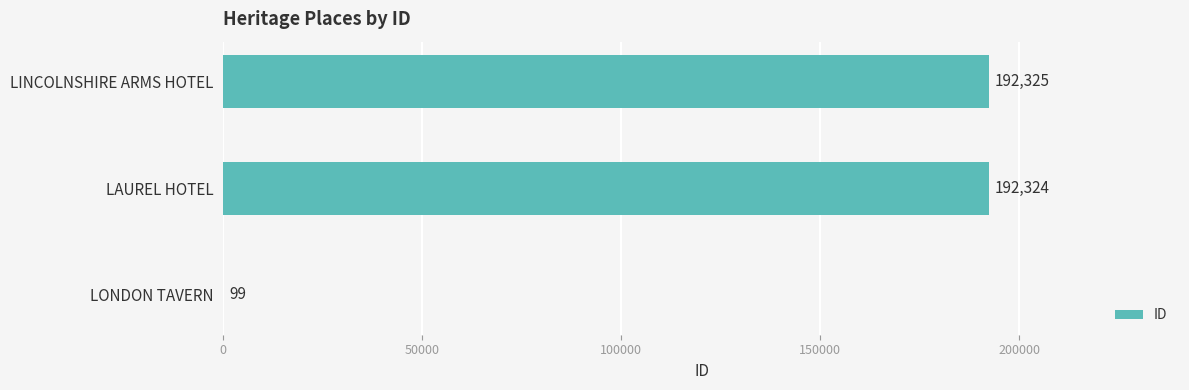

What is the maximum value shown in the chart?

192325